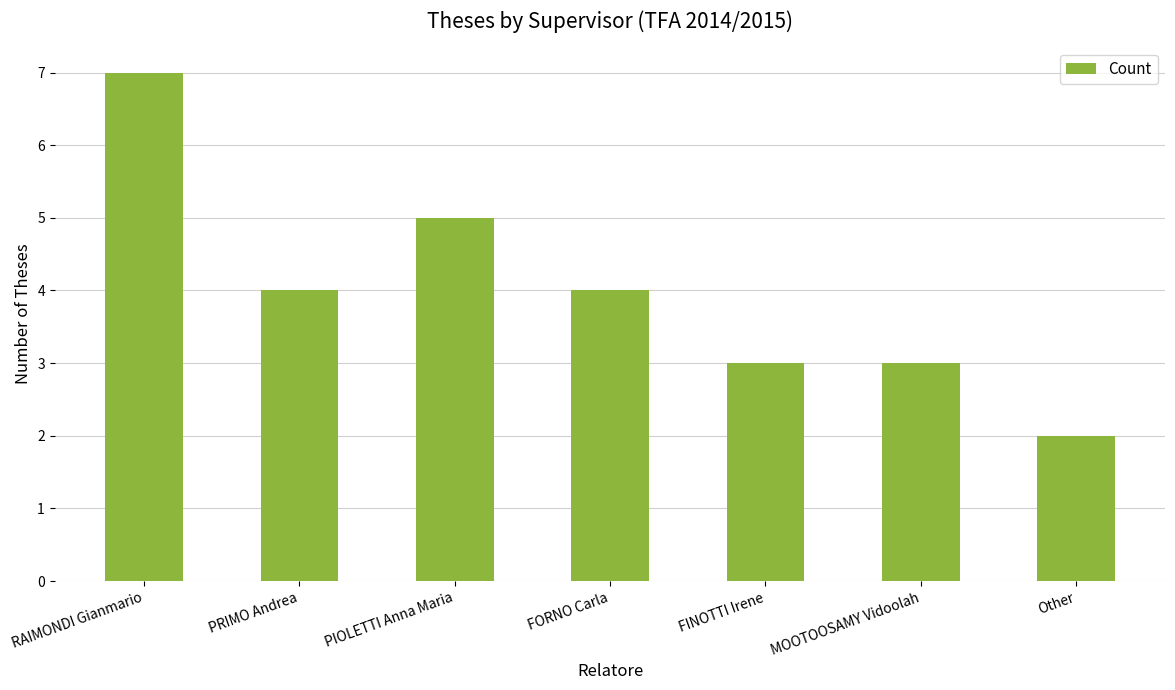

How many data points are less than 4?

3